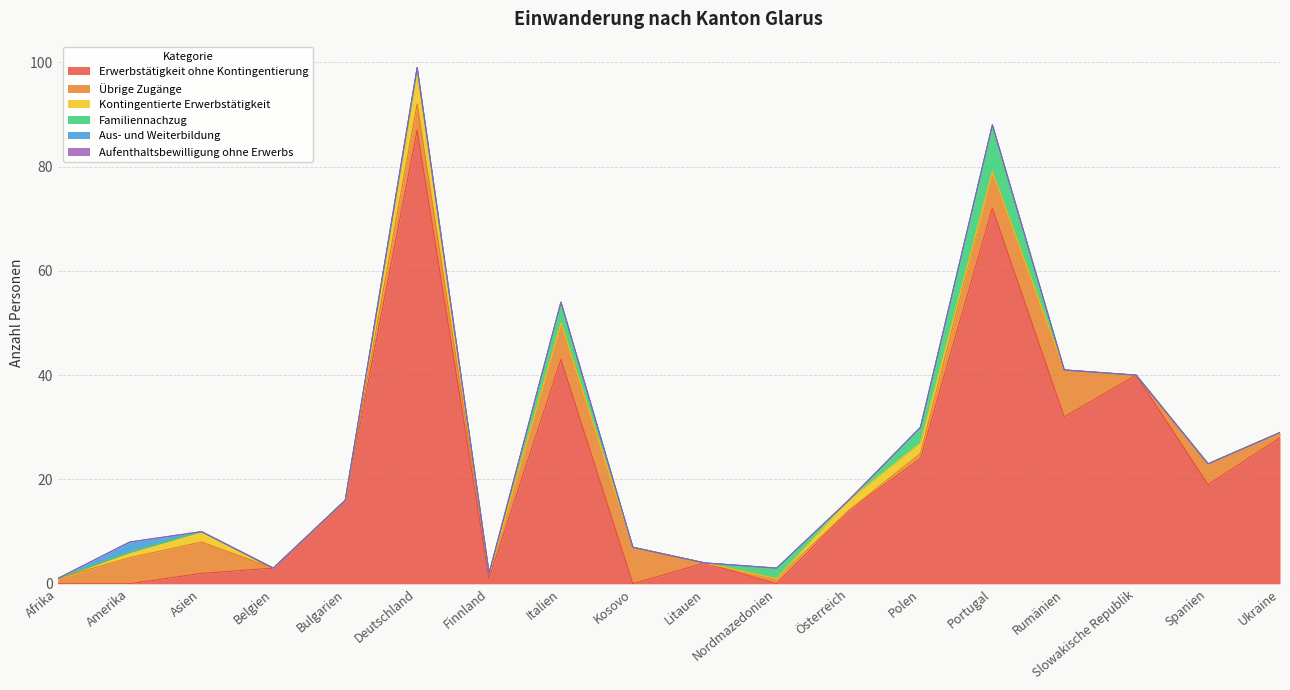

What is the difference between the second highest and minimum values in the Erwerbstätigkeit ohne Kontingentierung series?

72